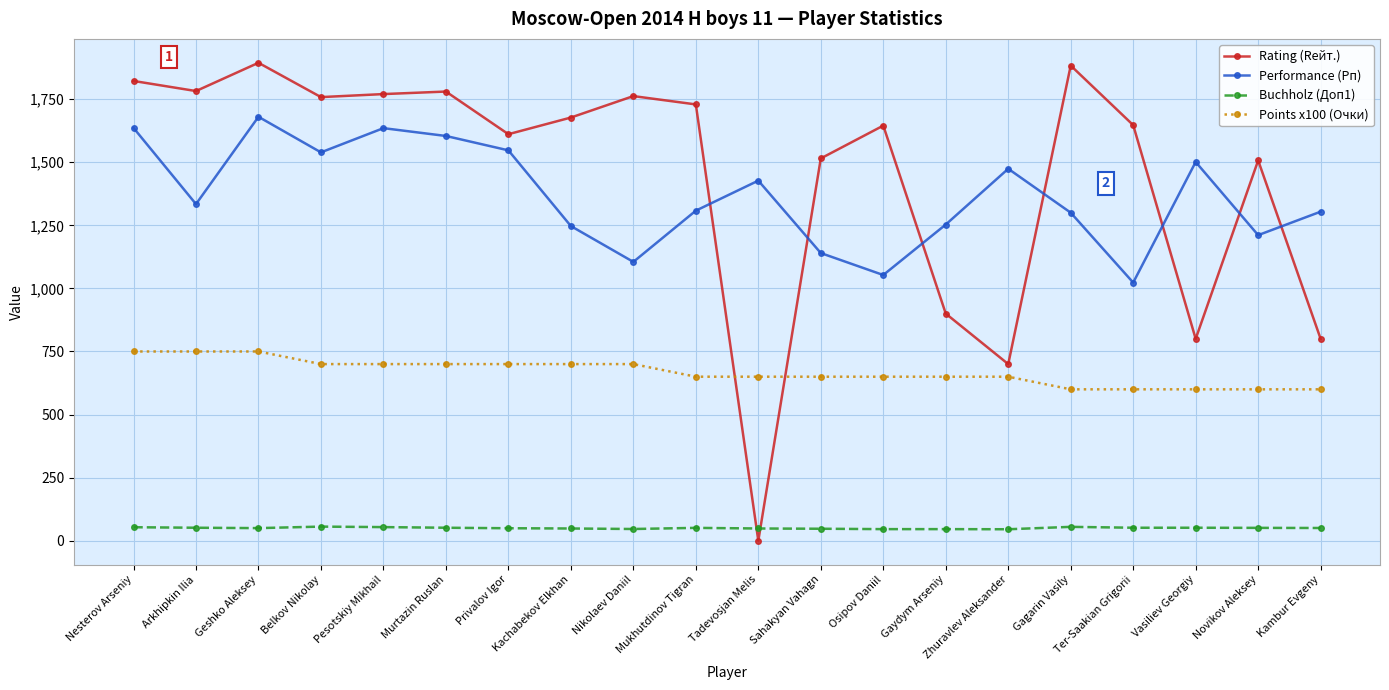

Which category has the lowest value in the Rating (Rейт.) series?

Tadevosjan Melis